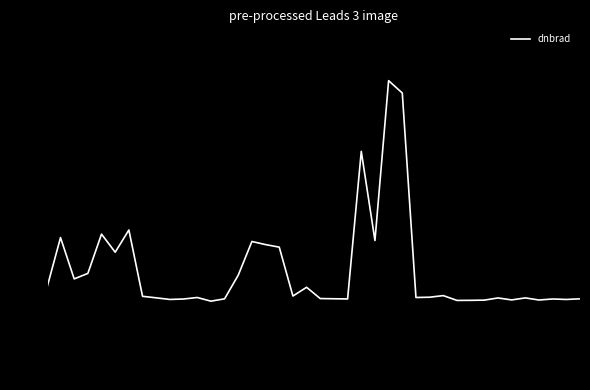

What is the greatest value displayed?

1.0